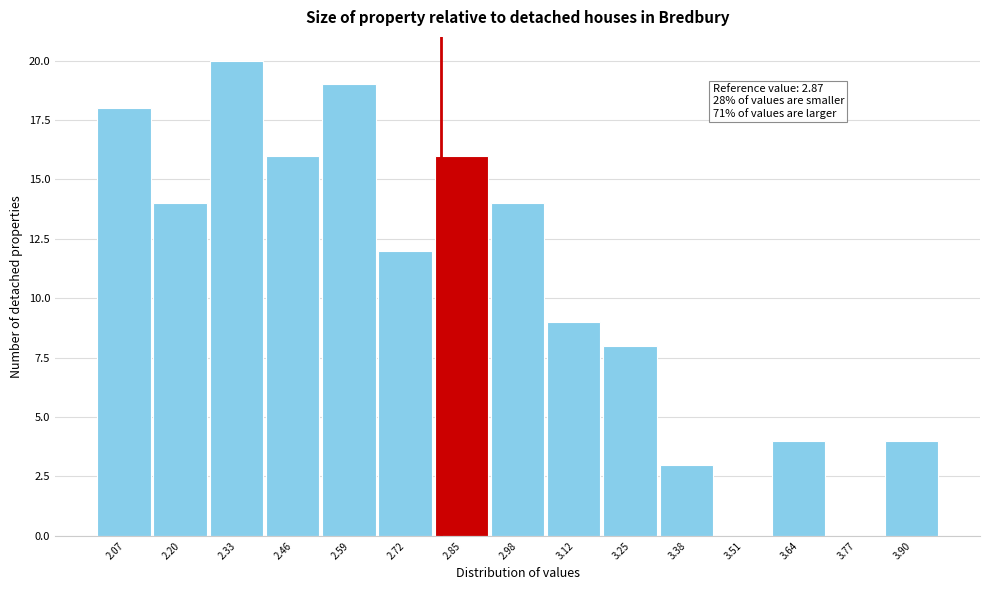

Reading right to left, extract all data points from this chart.

3.90=4	3.77=0	3.64=4	3.51=0	3.38=3	3.25=8	3.12=9	2.98=14	2.85=16	2.72=12	2.59=19	2.46=16	2.33=20	2.20=14	2.07=18